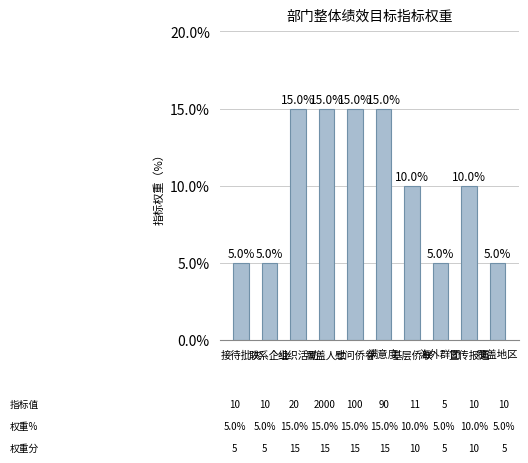

What is the smallest value displayed?

5